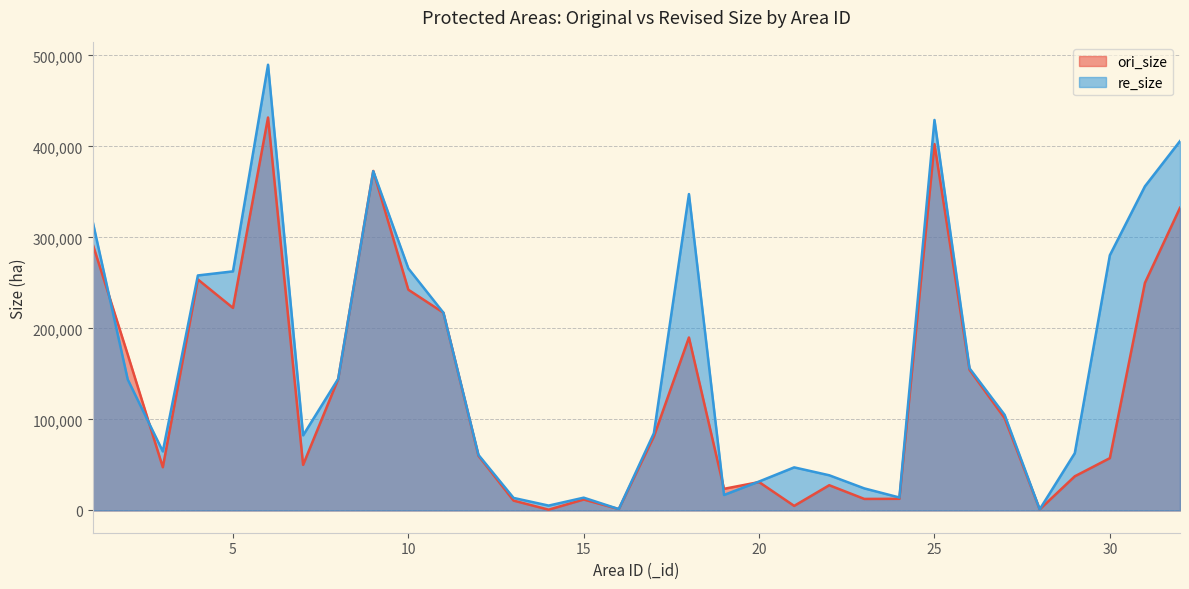

List the series in order of their peak value, highest first.

re_size, ori_size